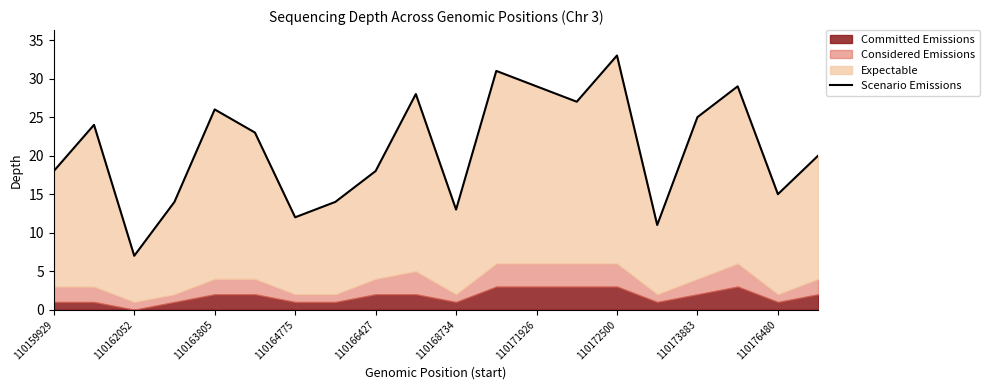

Does the chart have visible grid lines?

No